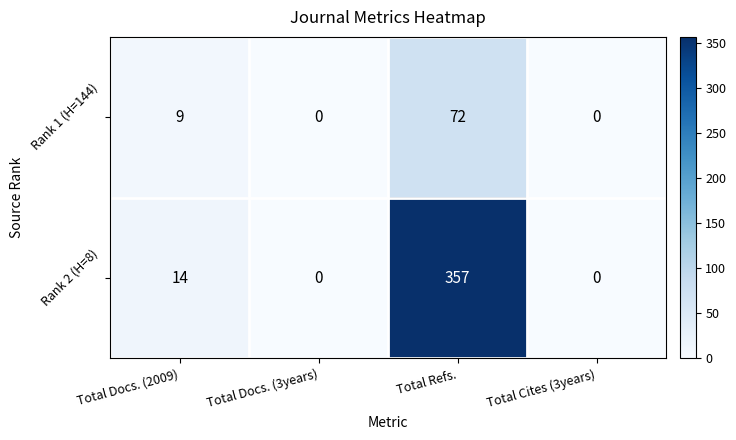

Which category has the highest value in the Rank 2 (H=8) series?

Total Refs.